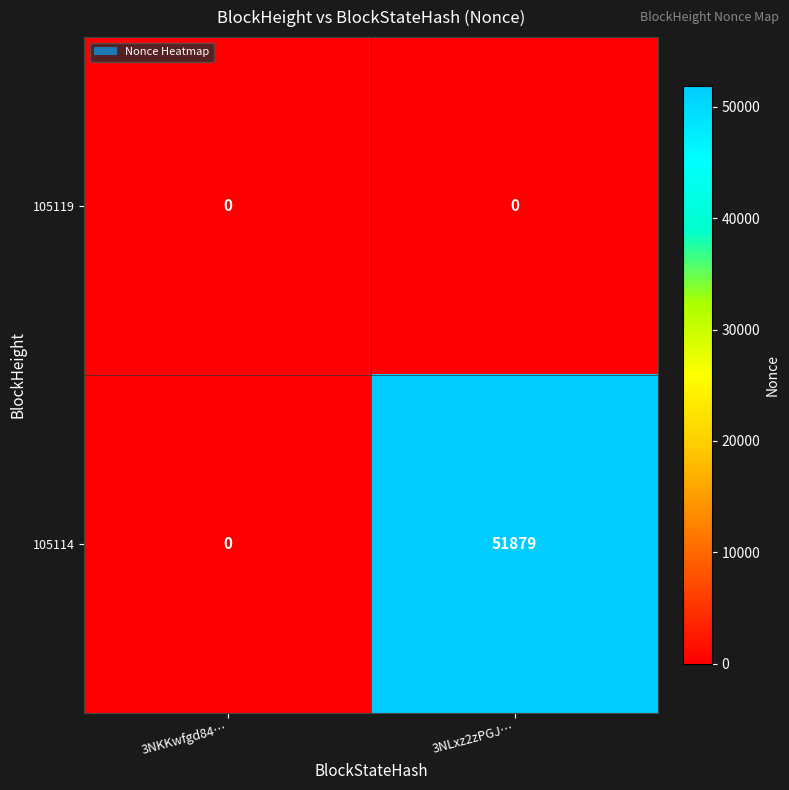

Read the 105114 value at 3NLxz2zPGJ…, to the nearest 50.

51900